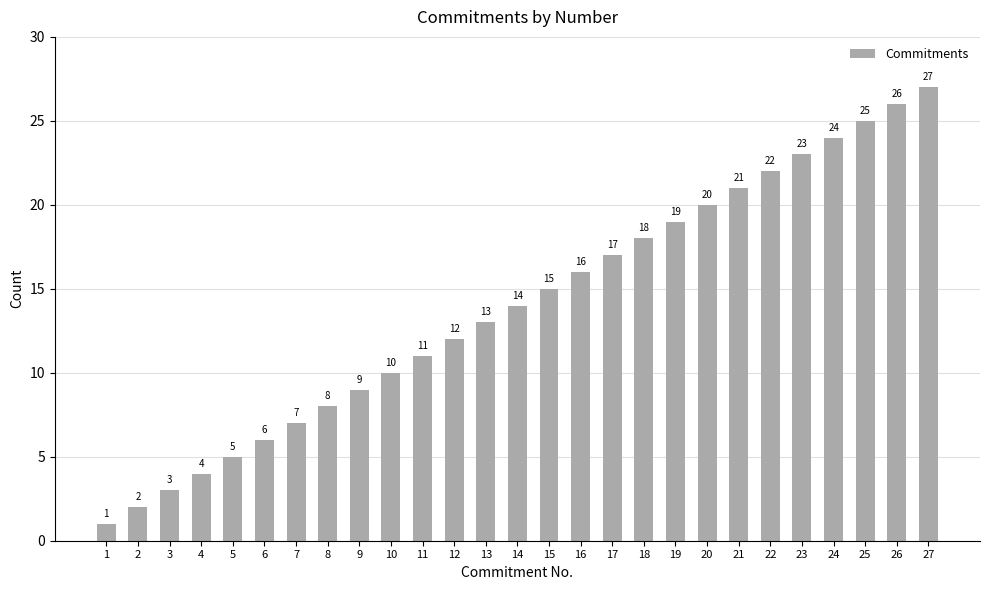

What is the minimum value shown in the chart?

1